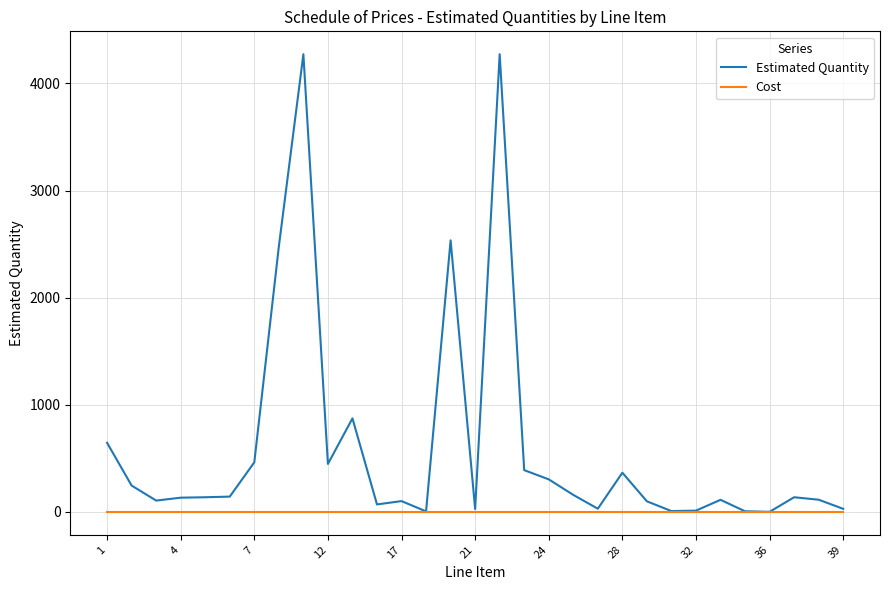

Which series has the largest range (max minus min)?

Estimated Quantity